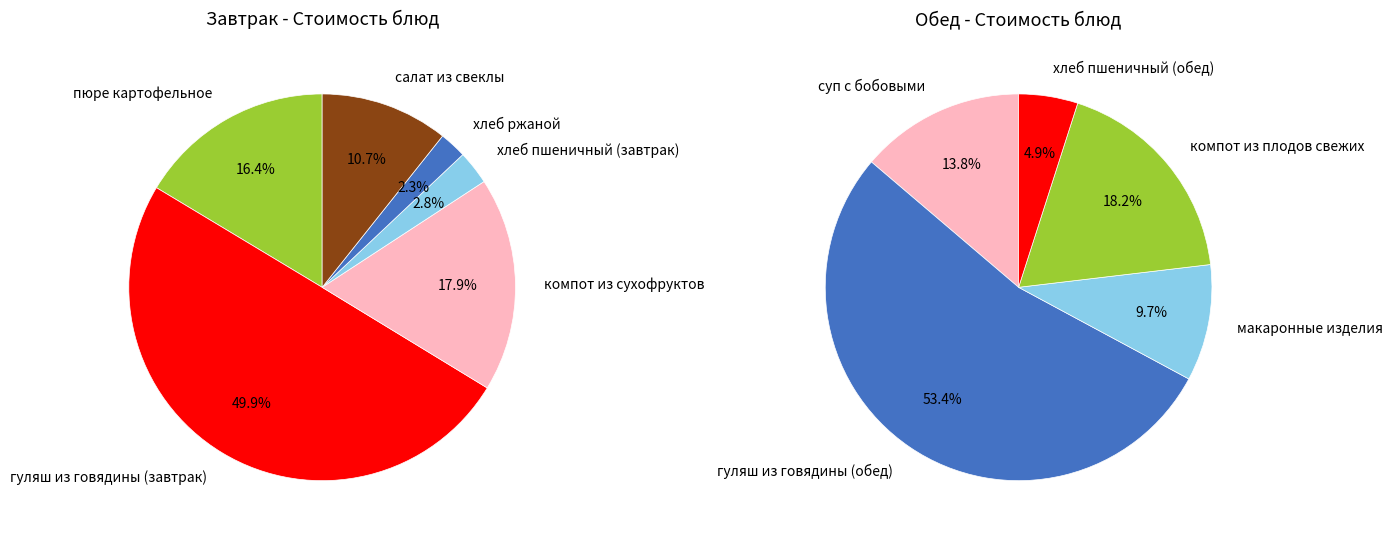

Count the number of slices in the pie.

11